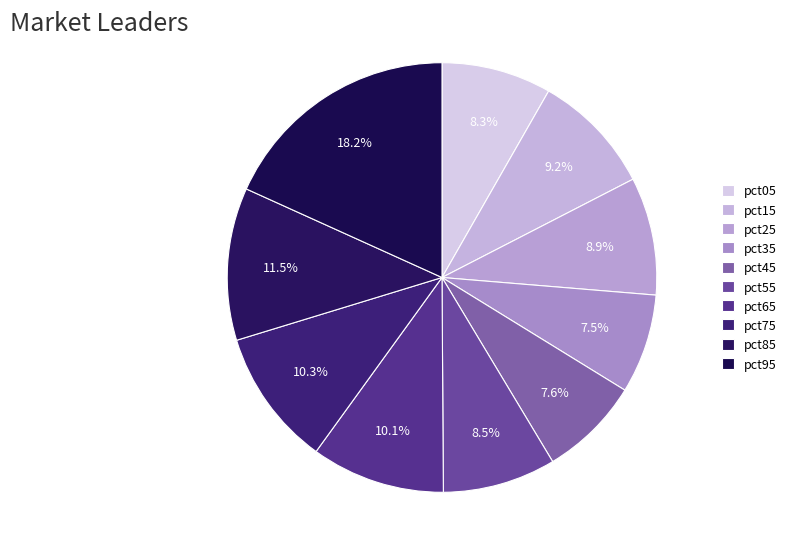

Between pct85 and pct25, which is larger?

pct85